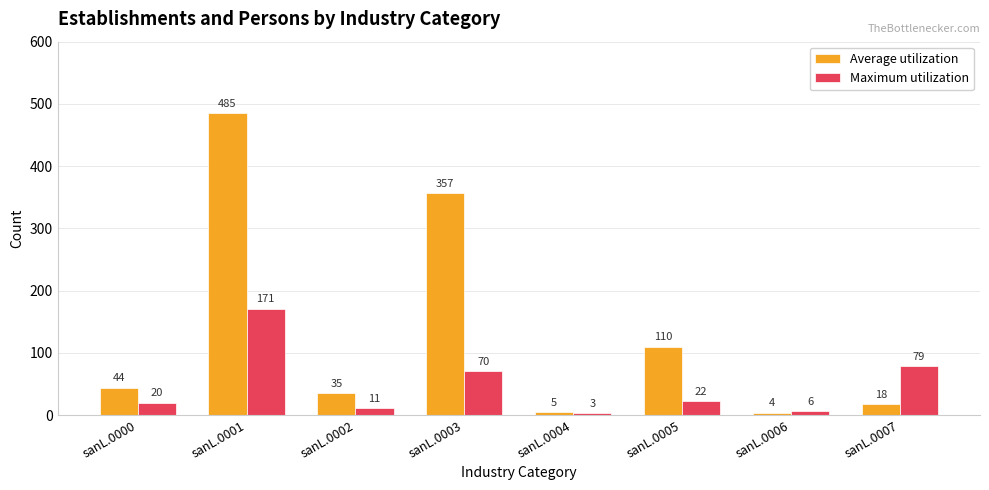

The Average utilization series shows 44 at sanL.0000. True or false?

True